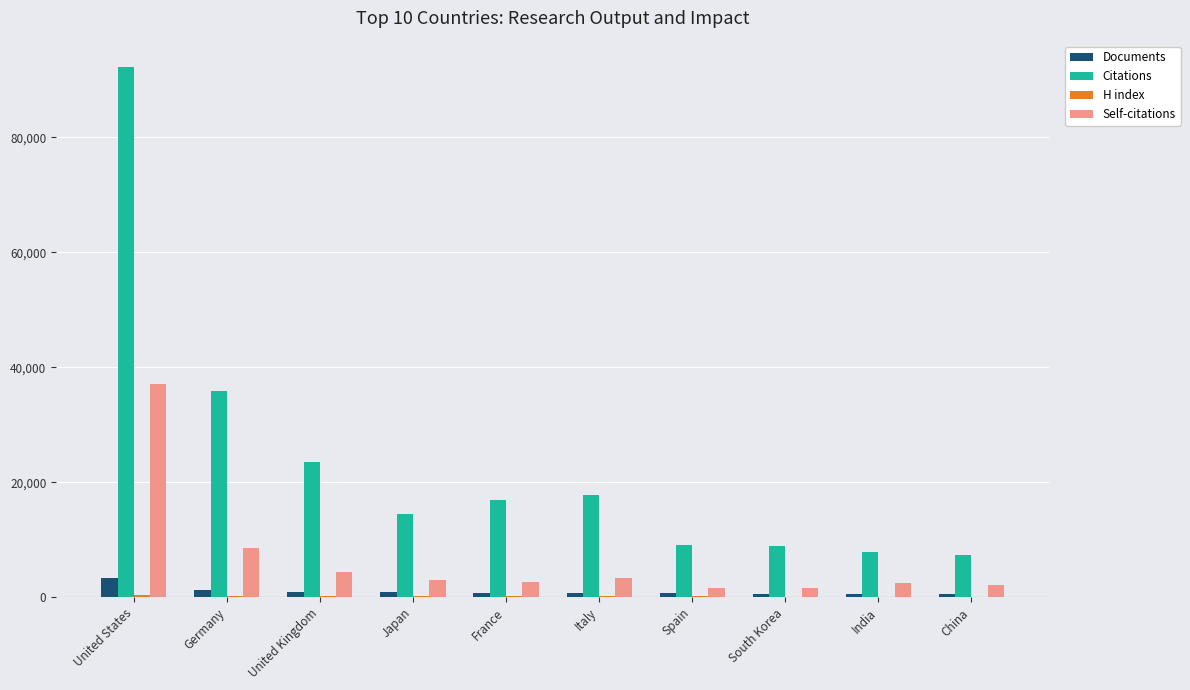

True or false: Citations has a value of 14433 at Japan.

True